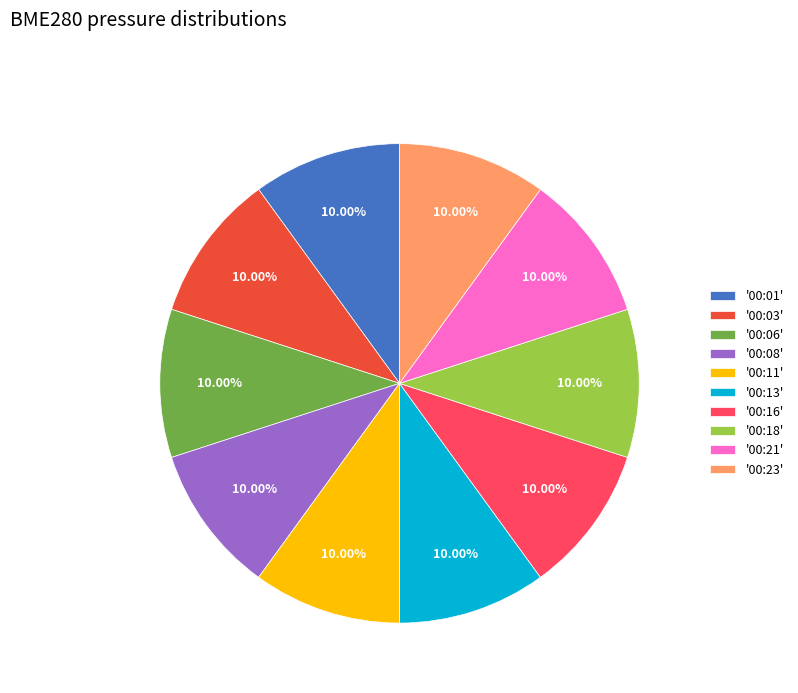

Does any single category account for the majority?

No